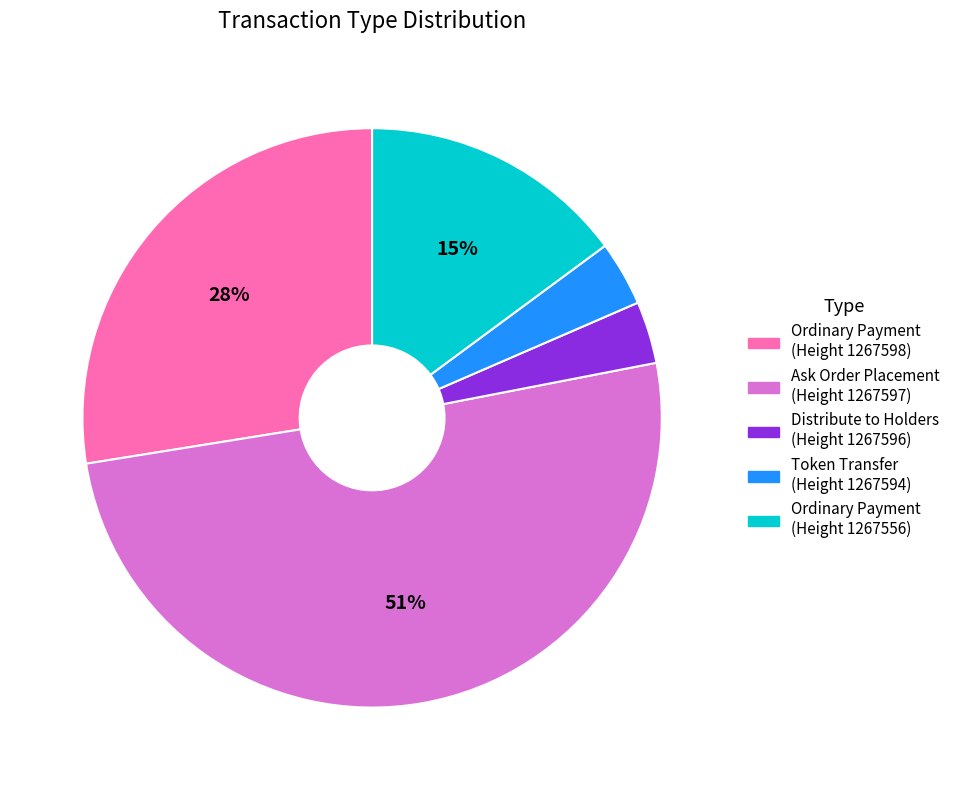

Does any single category account for the majority?

Yes